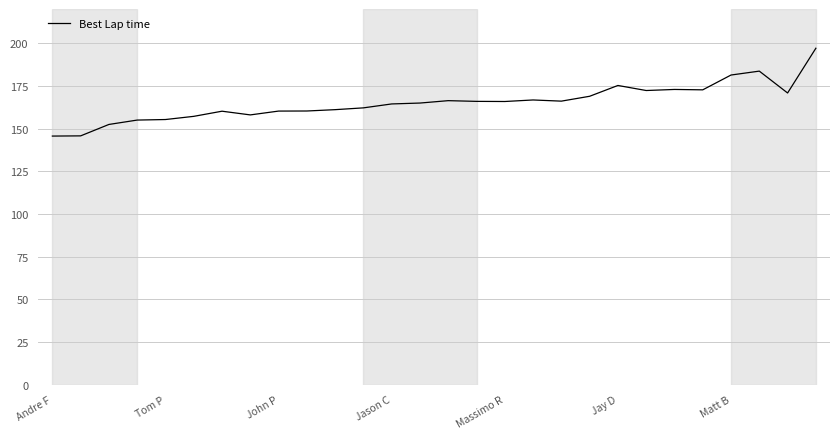

How many lines are shown in the chart?

1